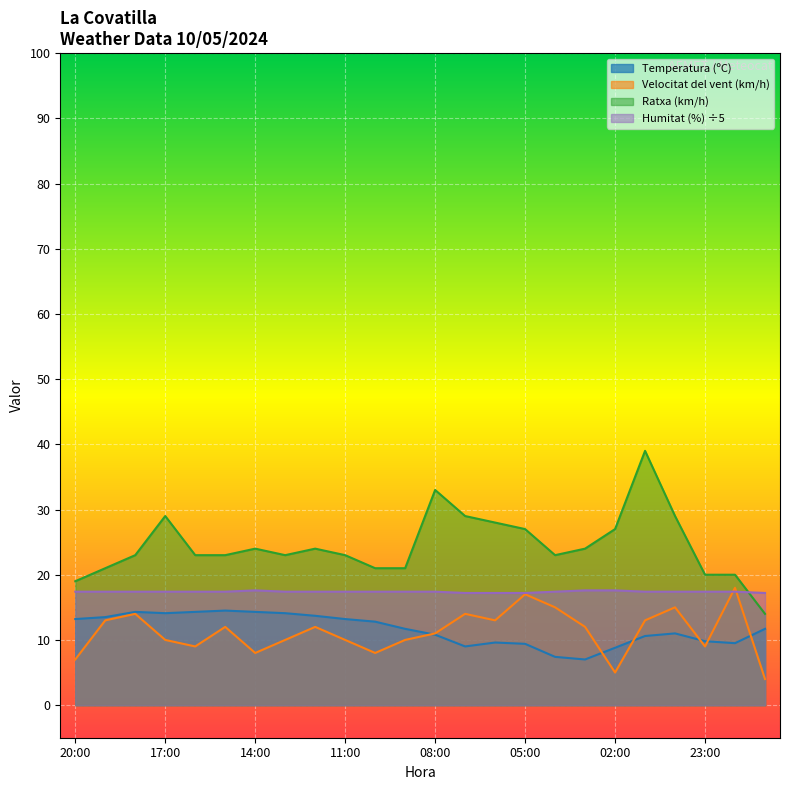

Which label corresponds to the largest value in the chart?

01:00